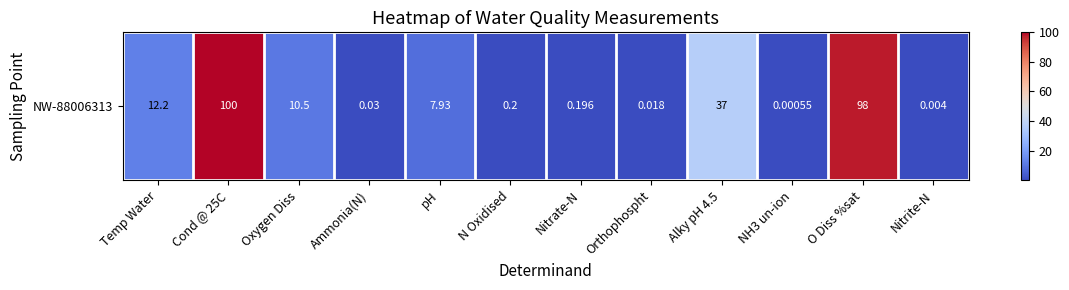

True or false: the data shows 12.2 at Temp Water.

True